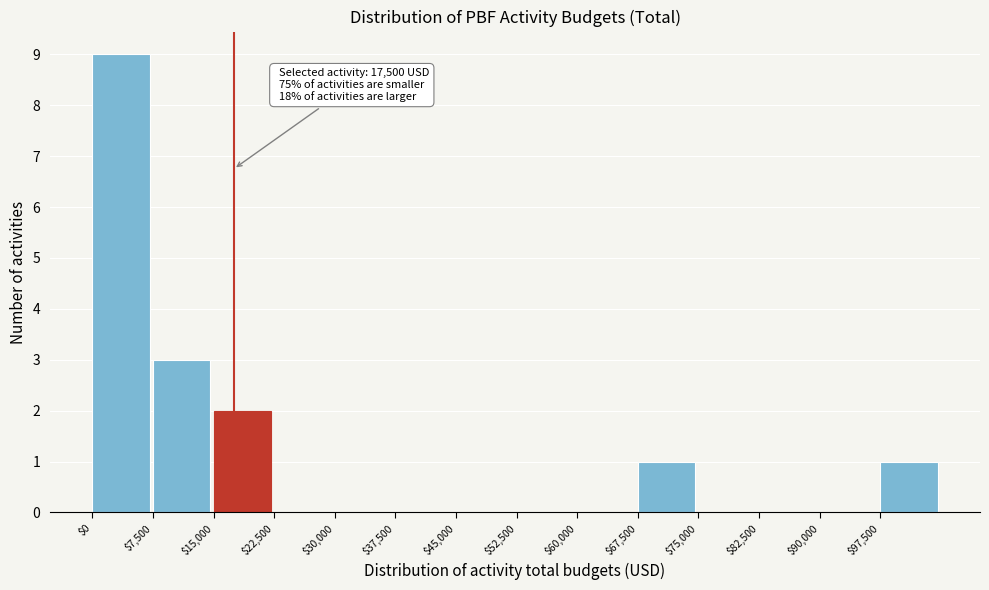

Which range on the x-axis has the tallest bar?

0 to 7500